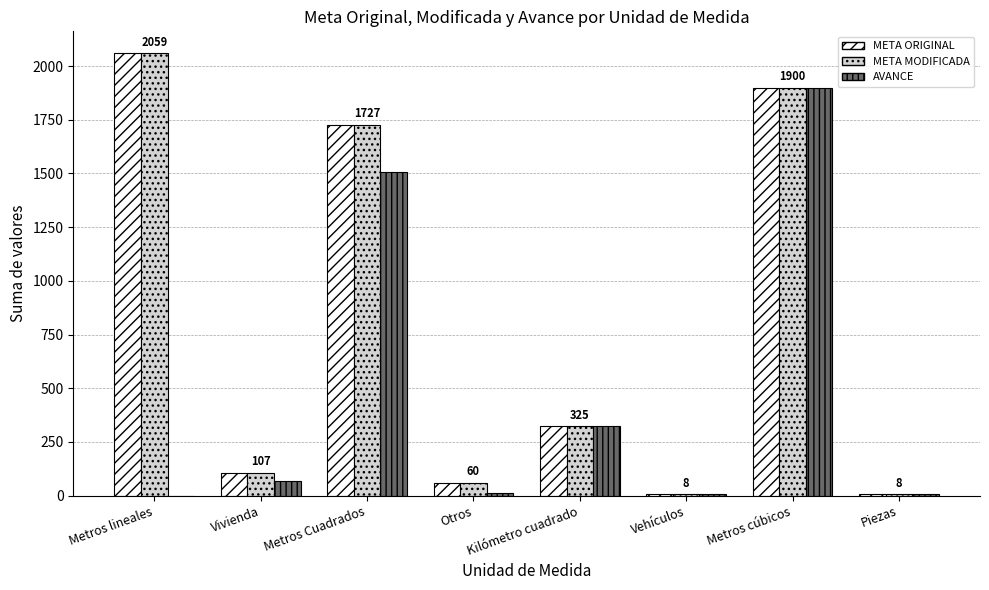

Are the bars horizontal?

No